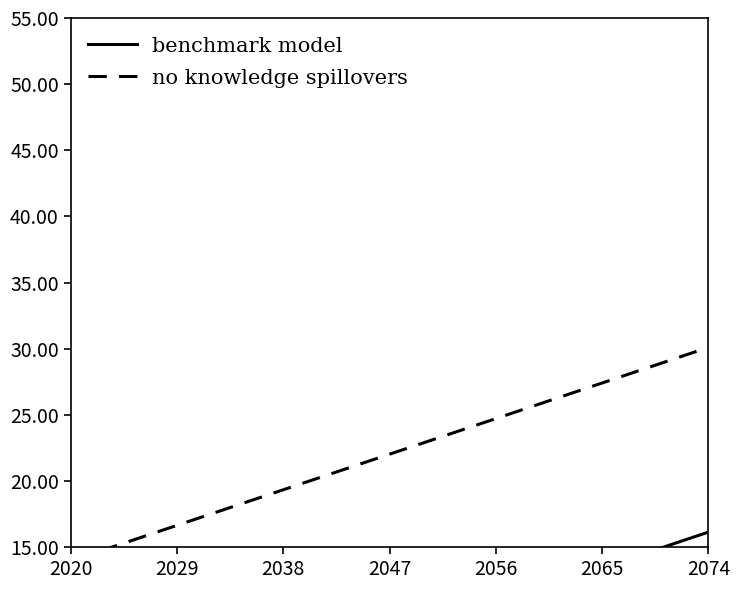

Reading left to right, extract all data points from this chart.

benchmark model: 0.0	1.3	2.7	4.0	5.4	6.7	8.1	9.4	10.8	12.1	13.4	14.8	16.1
no knowledge spillovers: 14.0	15.3	16.6	18.0	19.3	20.7	22.0	23.4	24.7	26.1	27.4	28.8	30.1